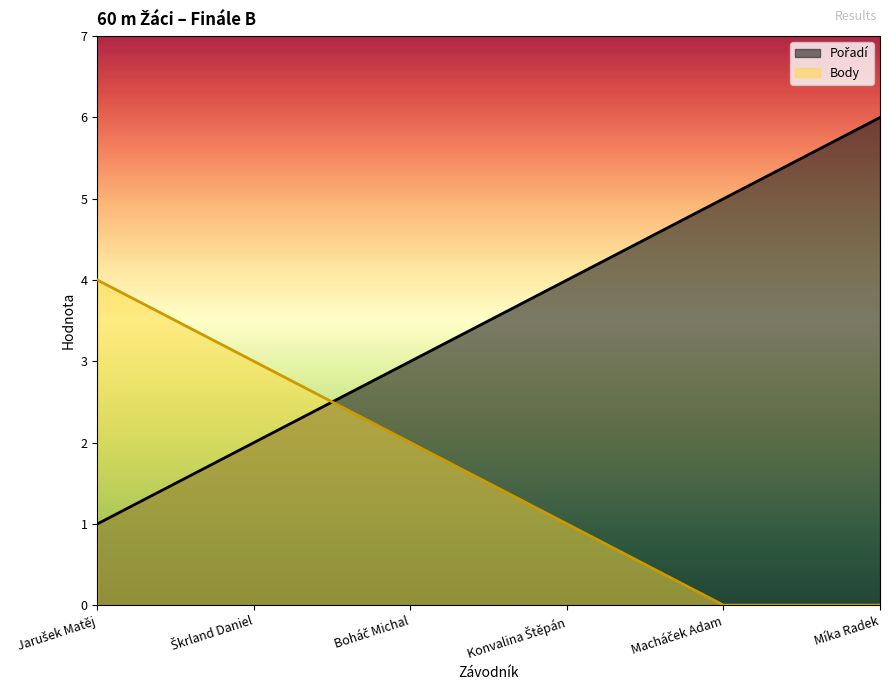

Reading left to right, list all the values displayed in this chart.

Pořadí: Jarušek Matěj=1	Škrland Daniel=2	Boháč Michal=3	Konvalina Štěpán=4	Macháček Adam=5	Míka Radek=6
Body: Jarušek Matěj=4	Škrland Daniel=3	Boháč Michal=2	Konvalina Štěpán=1	Macháček Adam=0	Míka Radek=0